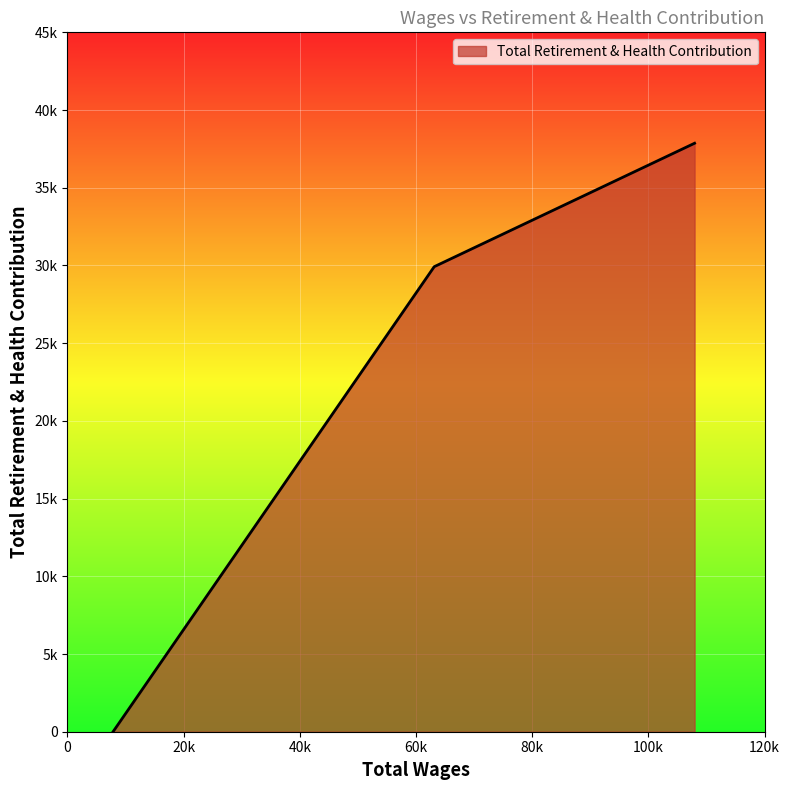

How many values are between 0 and 37864?

3